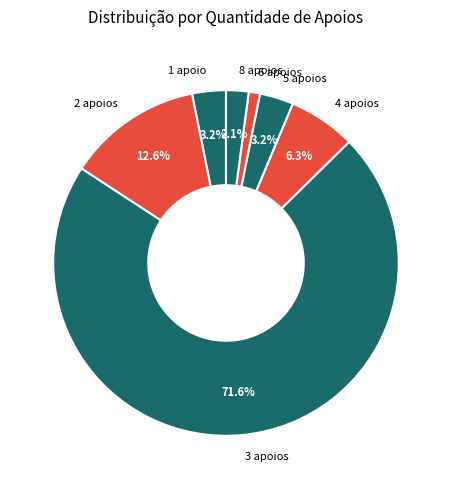

Count the number of slices in the pie.

7